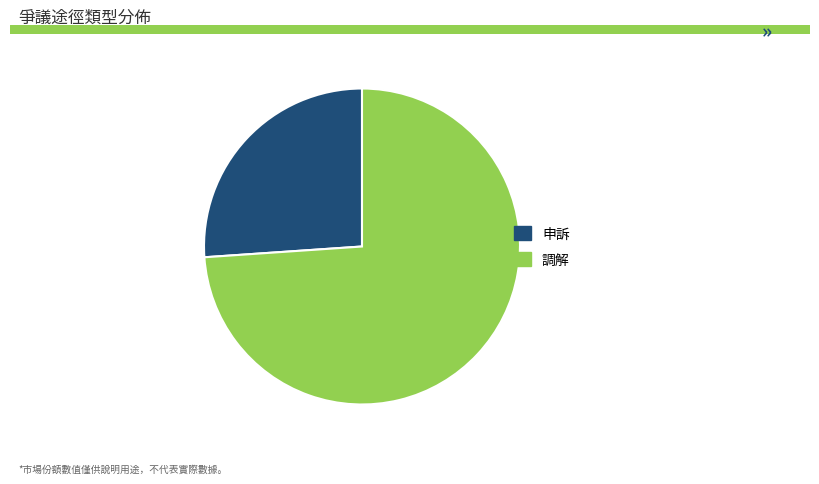

Which category has the biggest portion of the pie?

調解